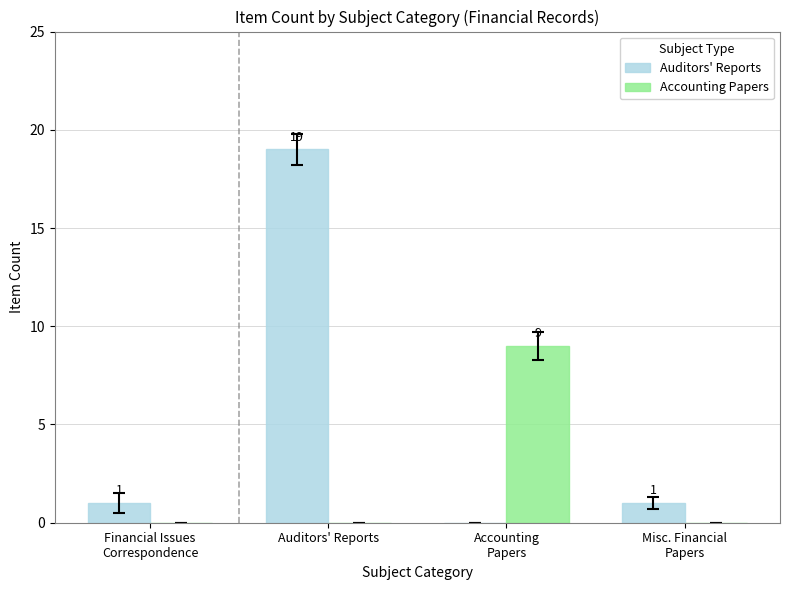

What is the sum of all Accounting Papers values?

9